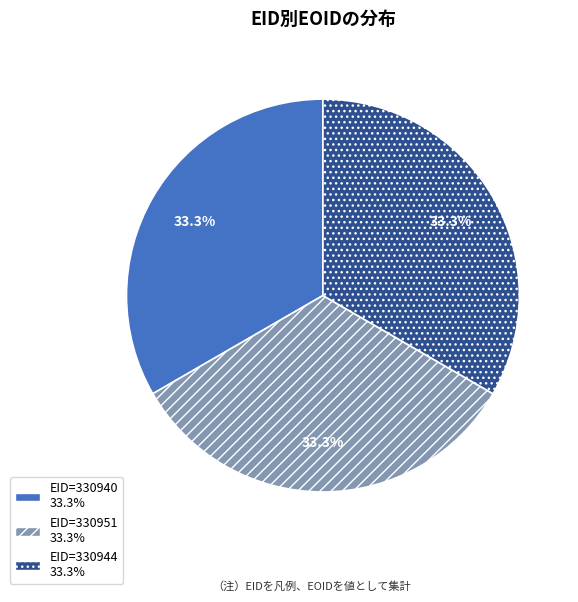

Does any single category account for the majority?

No